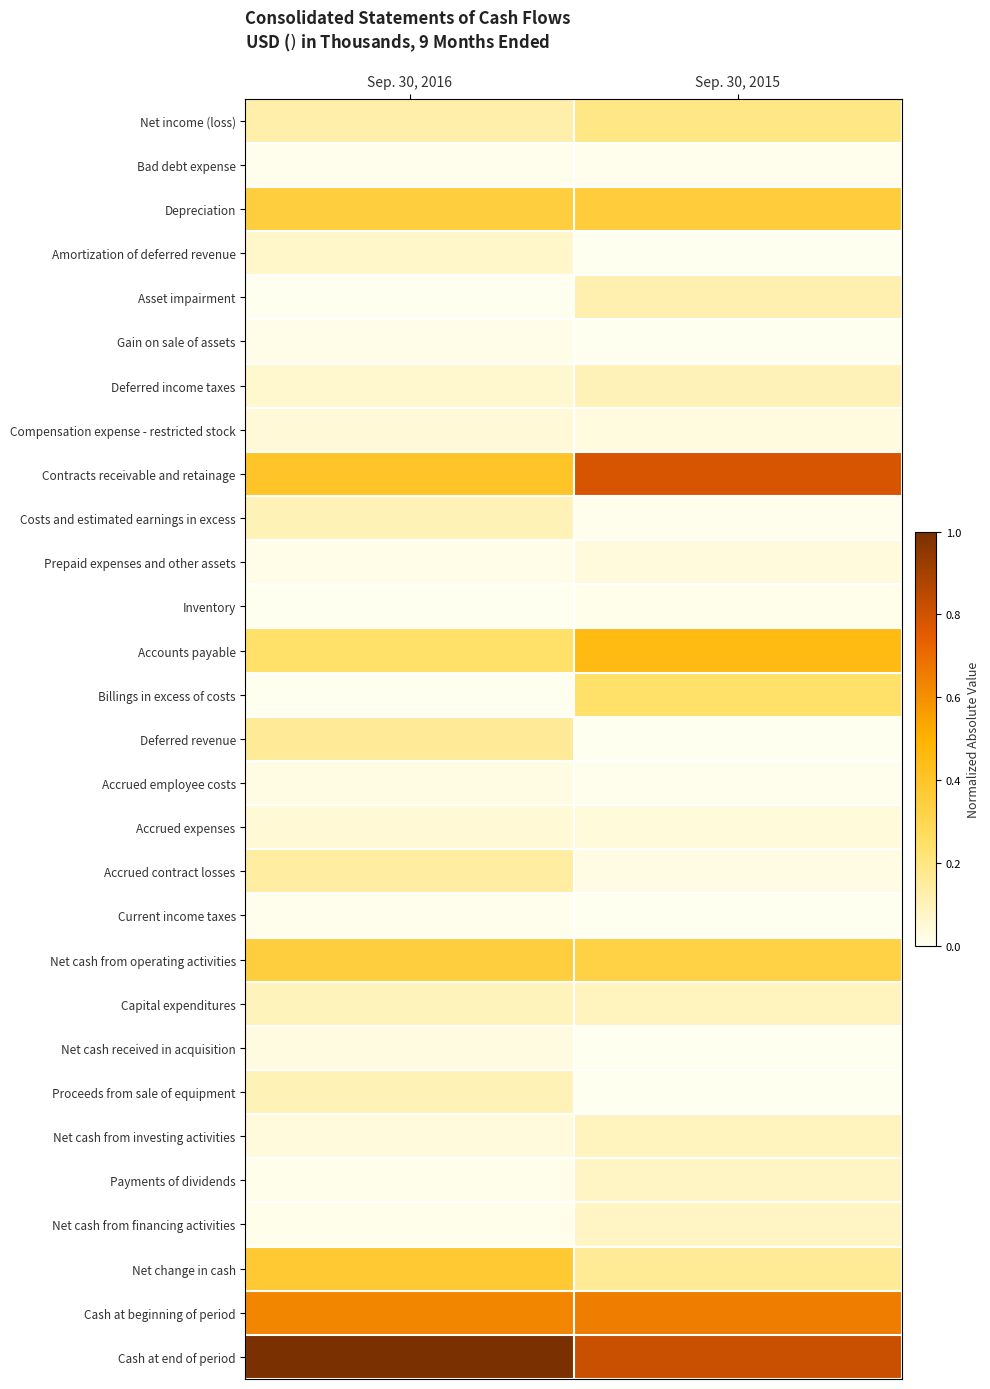

What is the total value across all series at Sep. 30, 2016?

4.5